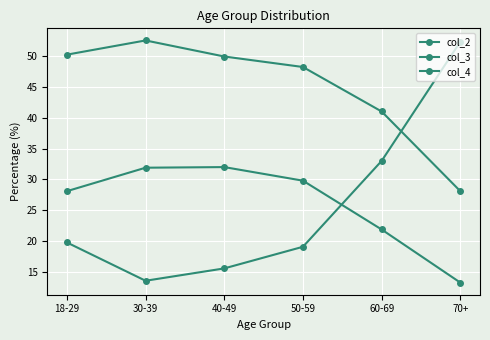

How many values in the col_4 series exceed 29?

3